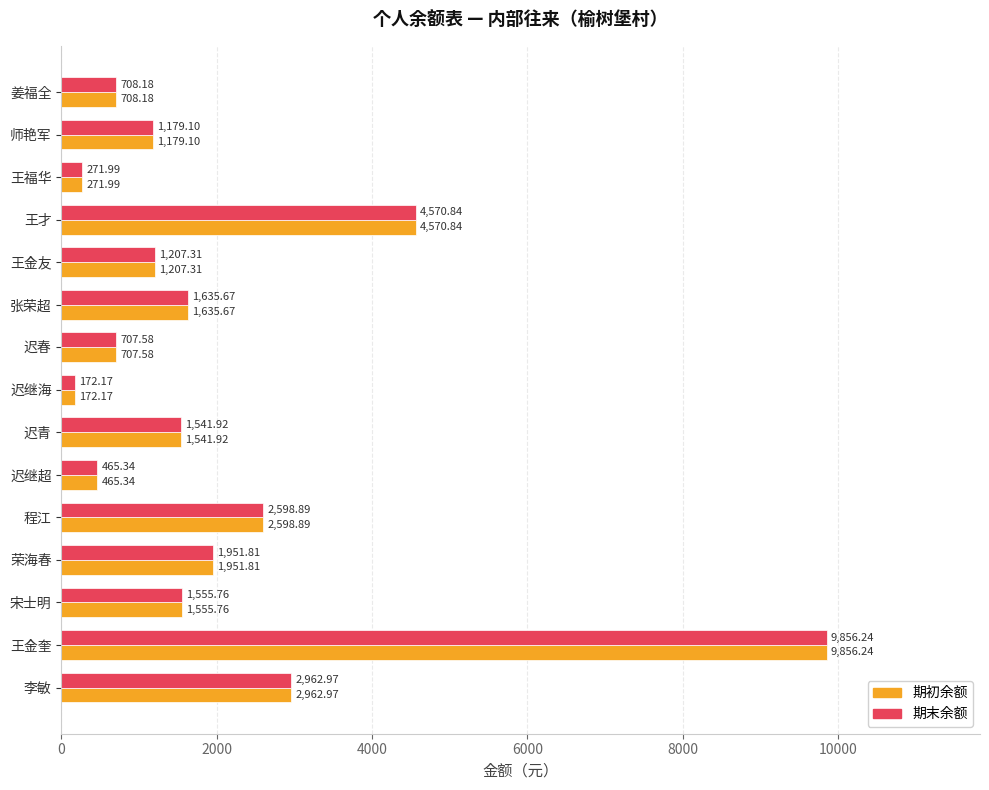

What is the average value of the 期初余额 series?

2092.4